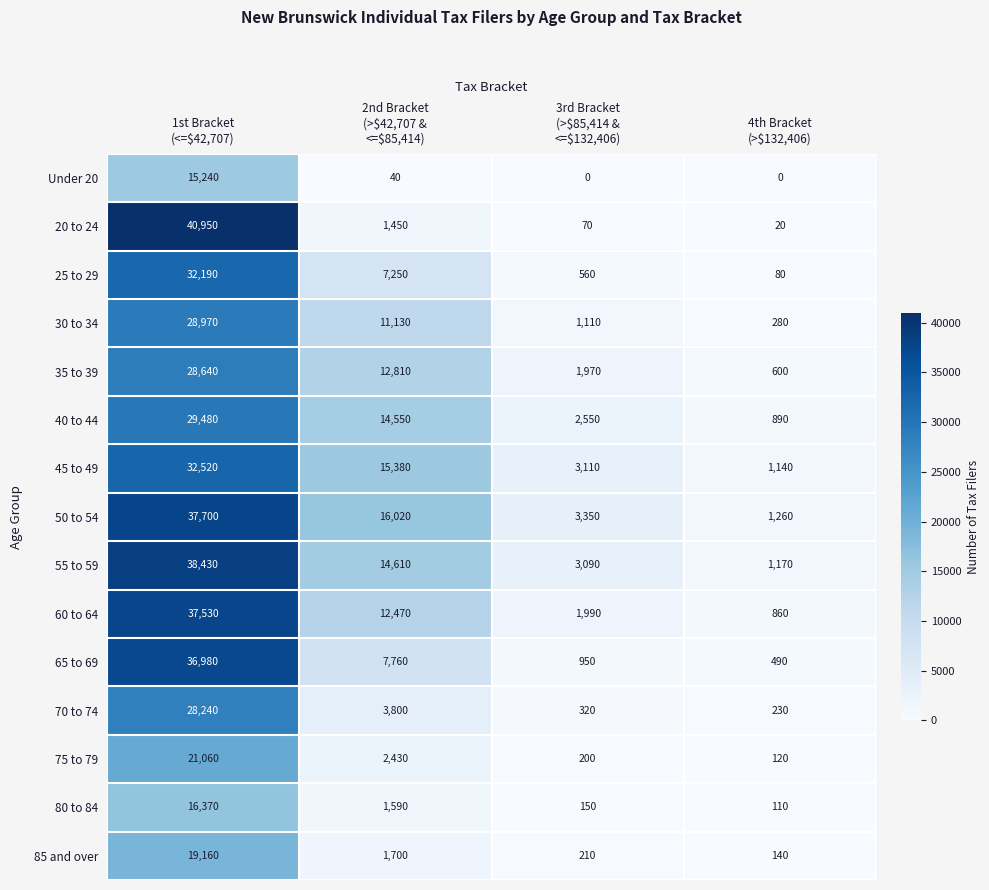

Which series has the largest total across all categories?

50 to 54